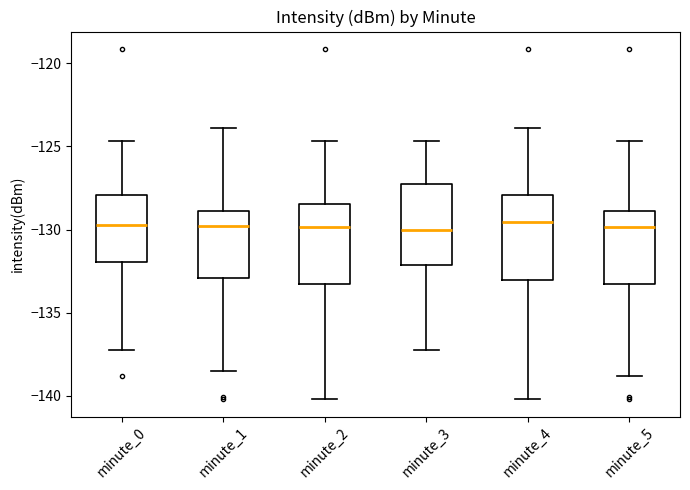

Reading left to right, transcribe this box plot: for each box, give where its median line is, the range the box spans, and where its two whiskers end, as read against the y-axis. The values are not printed on the chart, so give them approximately, as read against the axis.

minute_0: median -129.5, box -132.0 to -128.0, whiskers -137.0 to -124.5
minute_1: median -130.0, box -133.0 to -129.0, whiskers -138.5 to -124.0
minute_2: median -130.0, box -133.0 to -128.5, whiskers -140.0 to -124.5
minute_3: median -130.0, box -132.0 to -127.0, whiskers -137.0 to -124.5
minute_4: median -129.5, box -133.0 to -128.0, whiskers -140.0 to -124.0
minute_5: median -130.0, box -133.0 to -129.0, whiskers -139.0 to -124.5